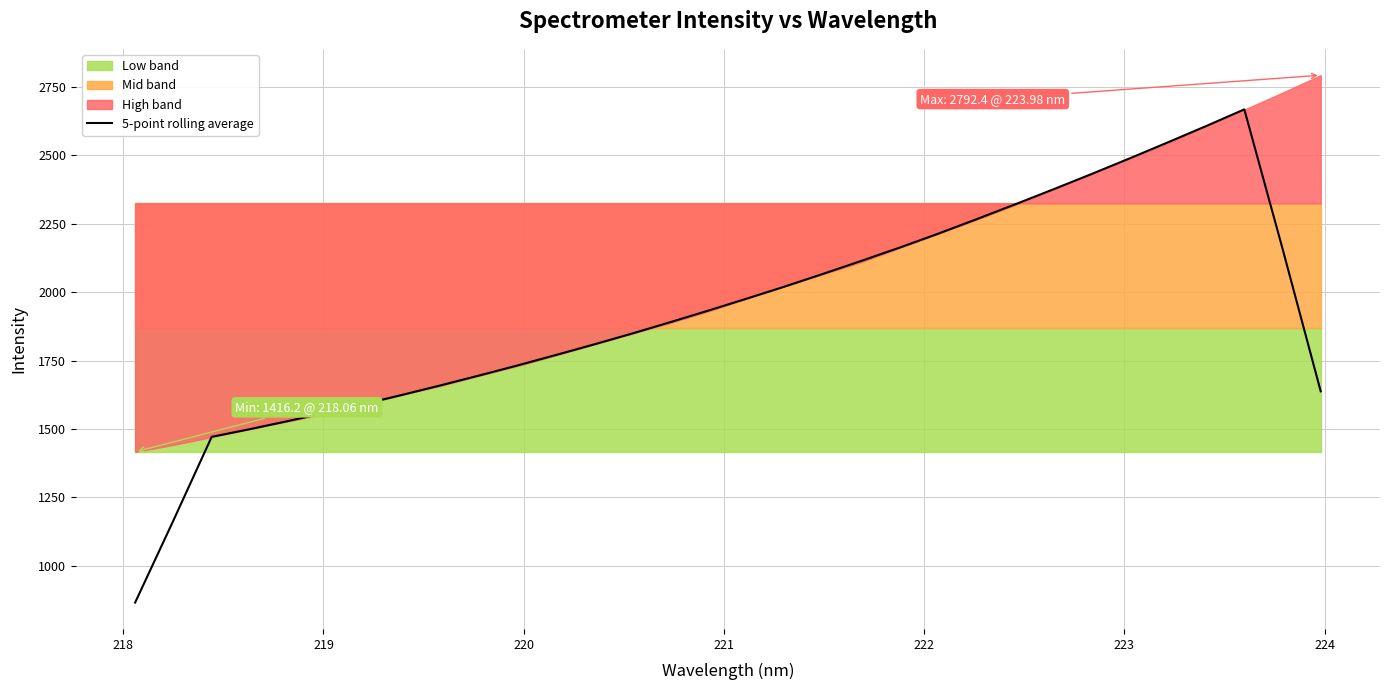

What is the lowest value of the 5-point rolling average series?

865.8